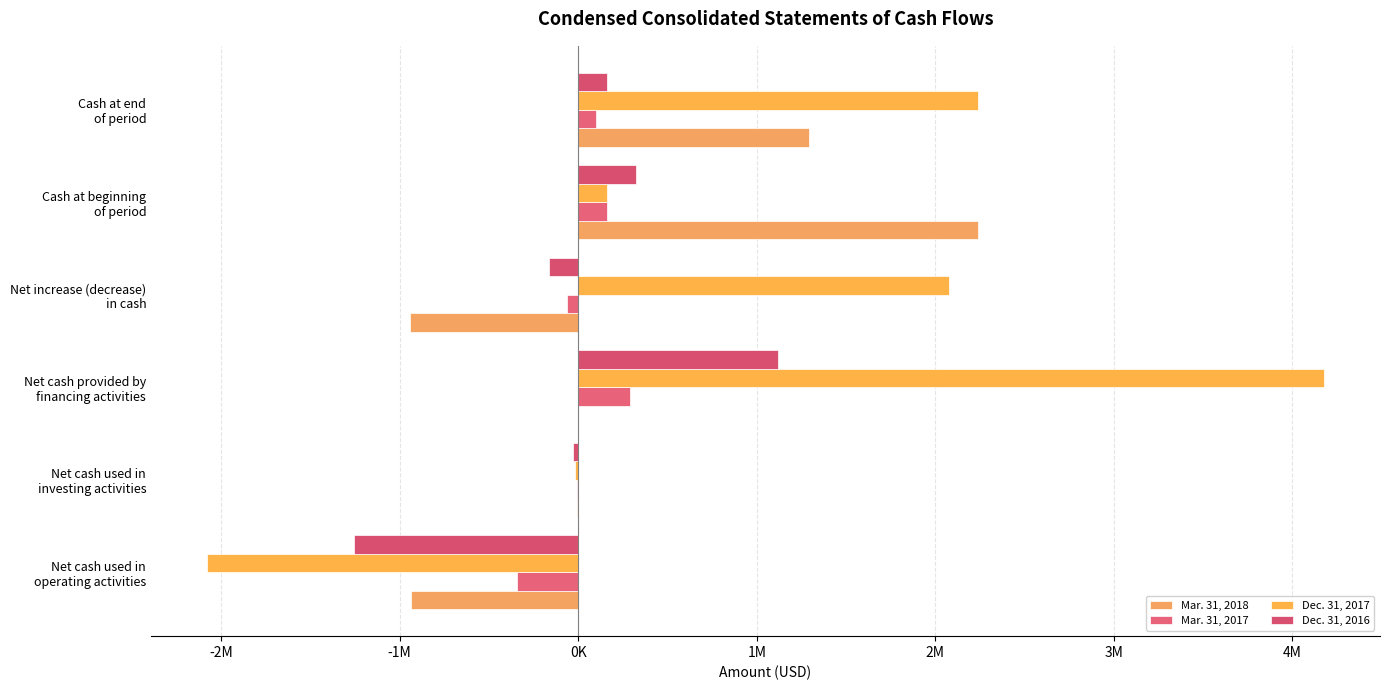

Reading left to right, list all the values displayed in this chart.

Mar. 31, 2018: -938296	-5238	0	-943534	2236837	1293303
Mar. 31, 2017: -343289	-6463	289000	-60752	158433	97681
Dec. 31, 2017: -2080623	-19408	4178435	2078404	158433	2236837
Dec. 31, 2016: -1256771	-29206	1121000	-164977	323410	158433